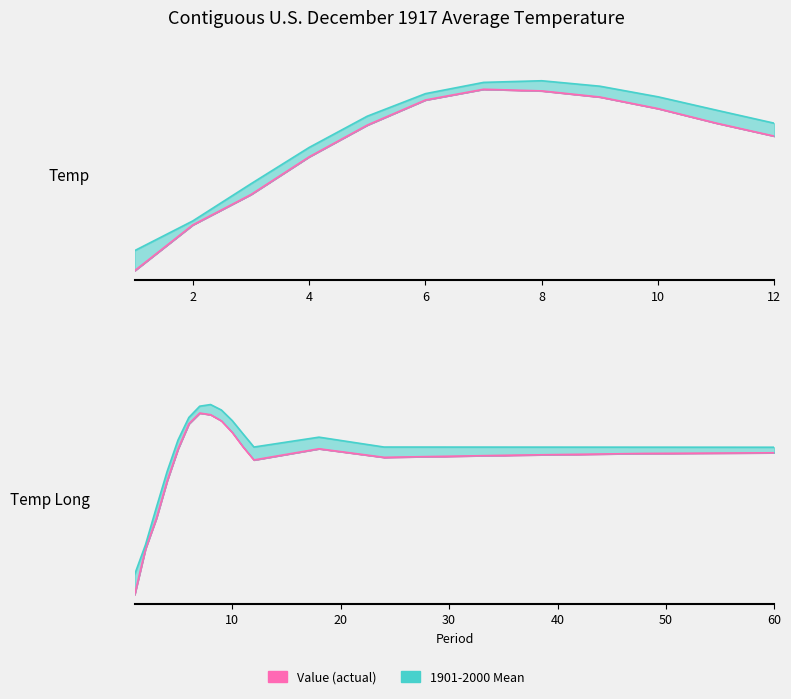

Reading left to right, extract all data points from this chart.

Value: 1=29.6	2=36.6	3=41.2	4=46.9	5=51.7	6=55.5	7=57.2	8=56.9	9=56.0	10=54.2	11=52.0	12=50.1	18=51.8	24=50.5	36=50.8	48=51.0	60=51.1
1901-2000 Mean: 1=32.7	2=37.2	3=42.8	4=48.3	5=53.1	6=56.5	7=58.2	8=58.5	9=57.6	10=56.0	11=54.0	12=52.0	18=53.5	24=52.0	36=52.0	48=52.0	60=52.0